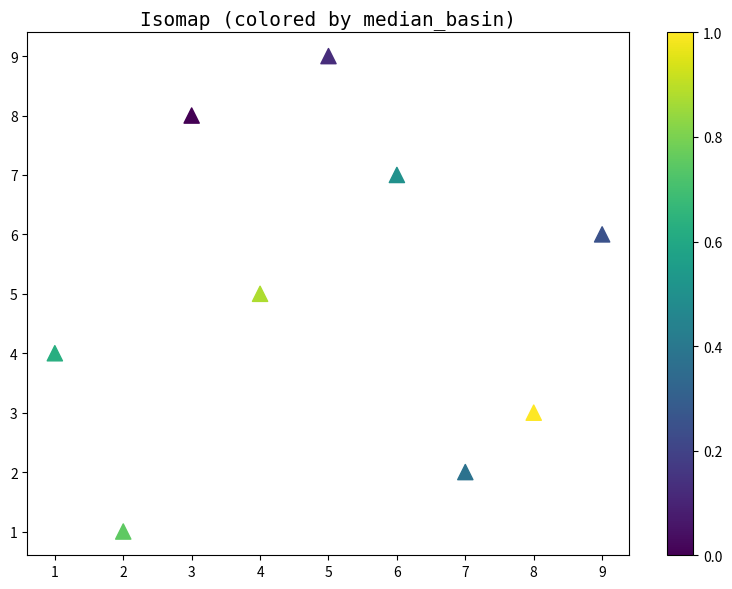

What is the average Y value?

5